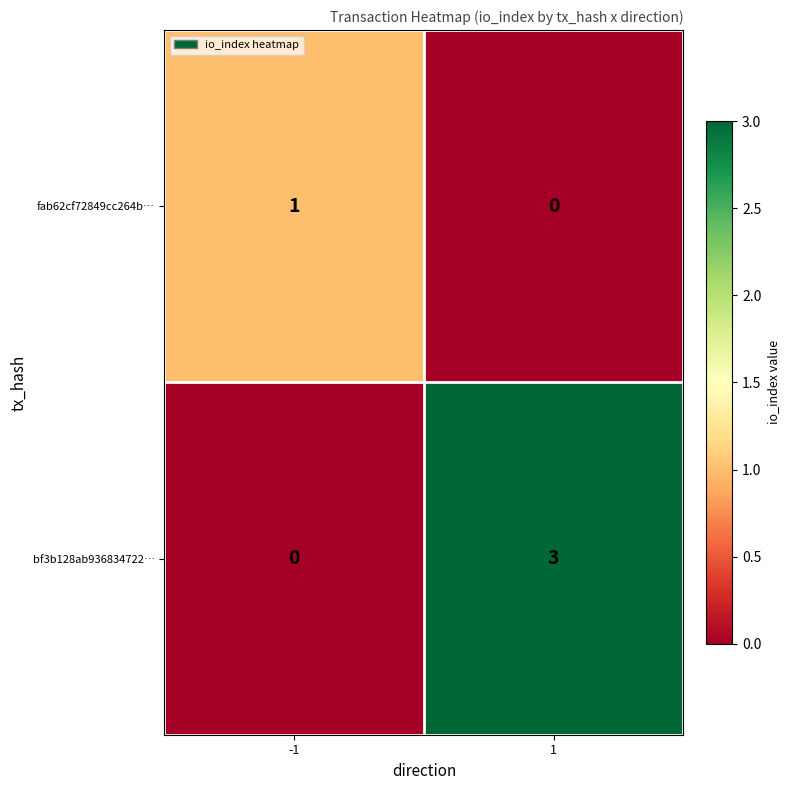

Is it true that fab62cf72849cc264b… equals 2 at -1?

False